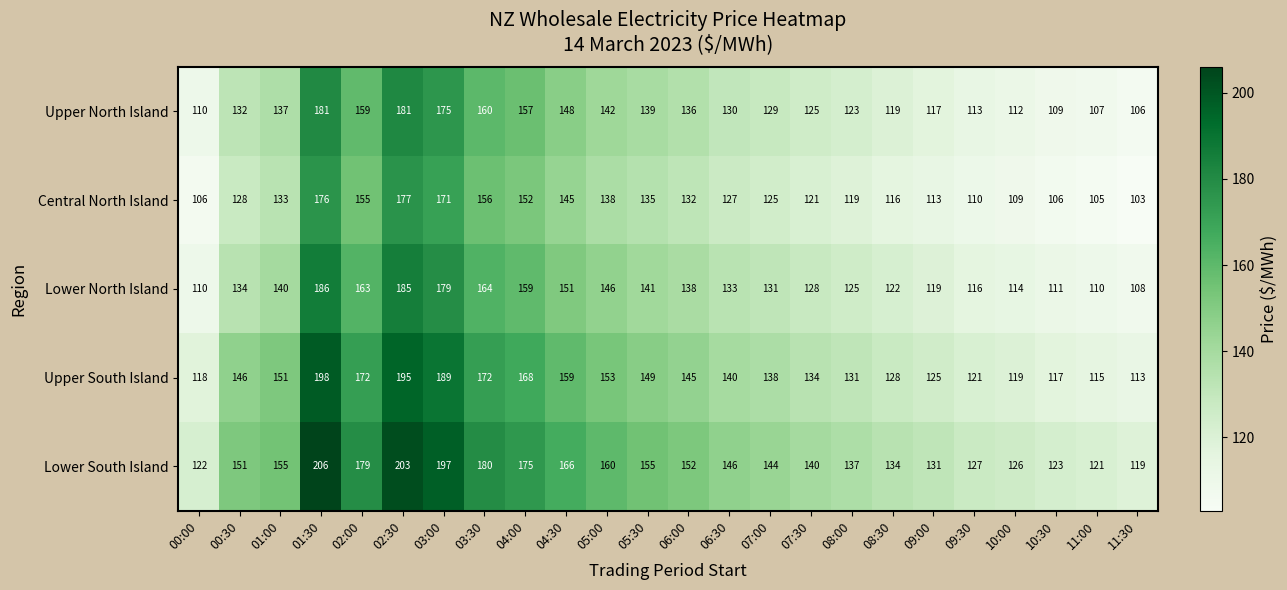

At 08:00, list the series in order from largest to smallest.

Lower South Island, Upper South Island, Lower North Island, Upper North Island, Central North Island